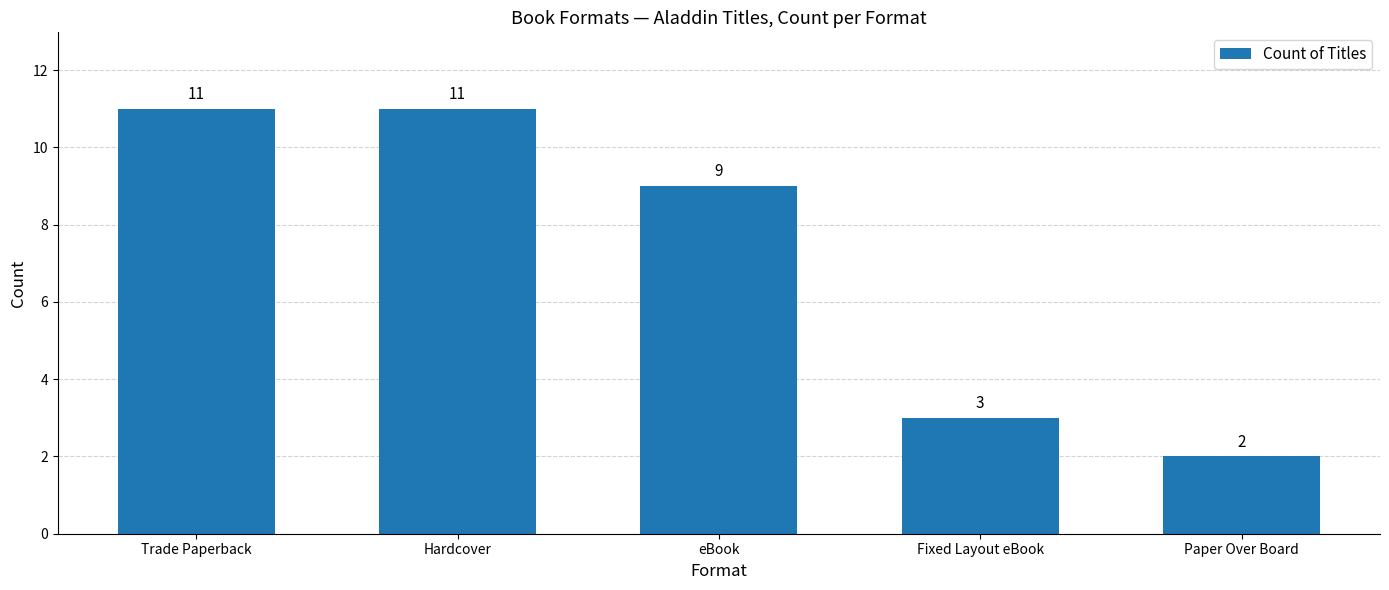

What is the average value?

7